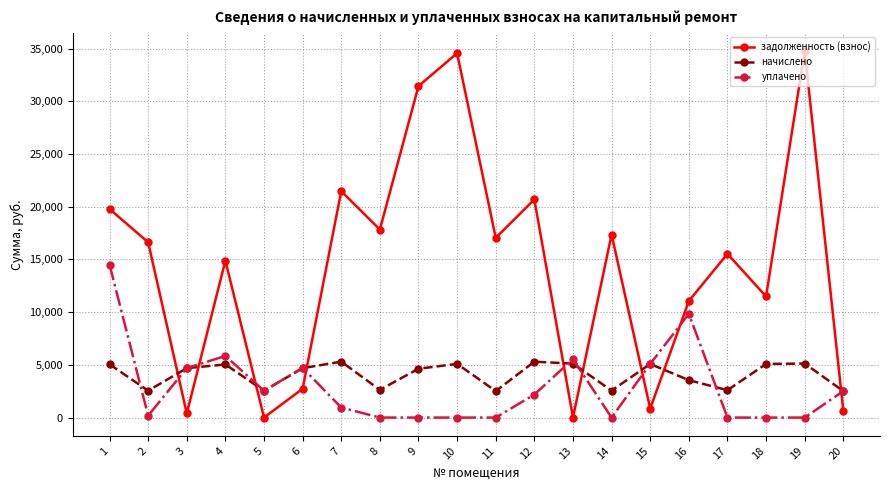

What is the difference between the highest and lowest values at 13?

5543.2